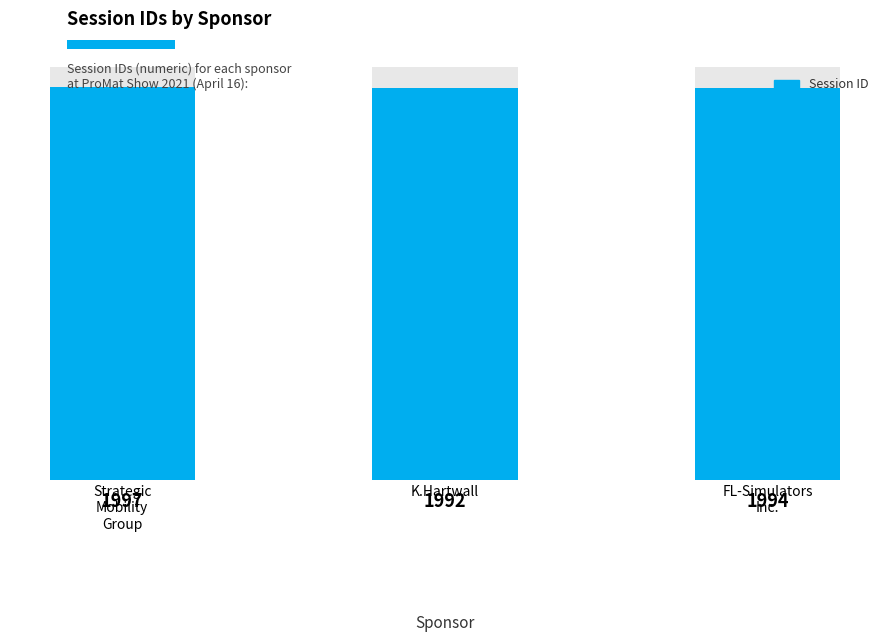

How many categories are shown in the chart?

3